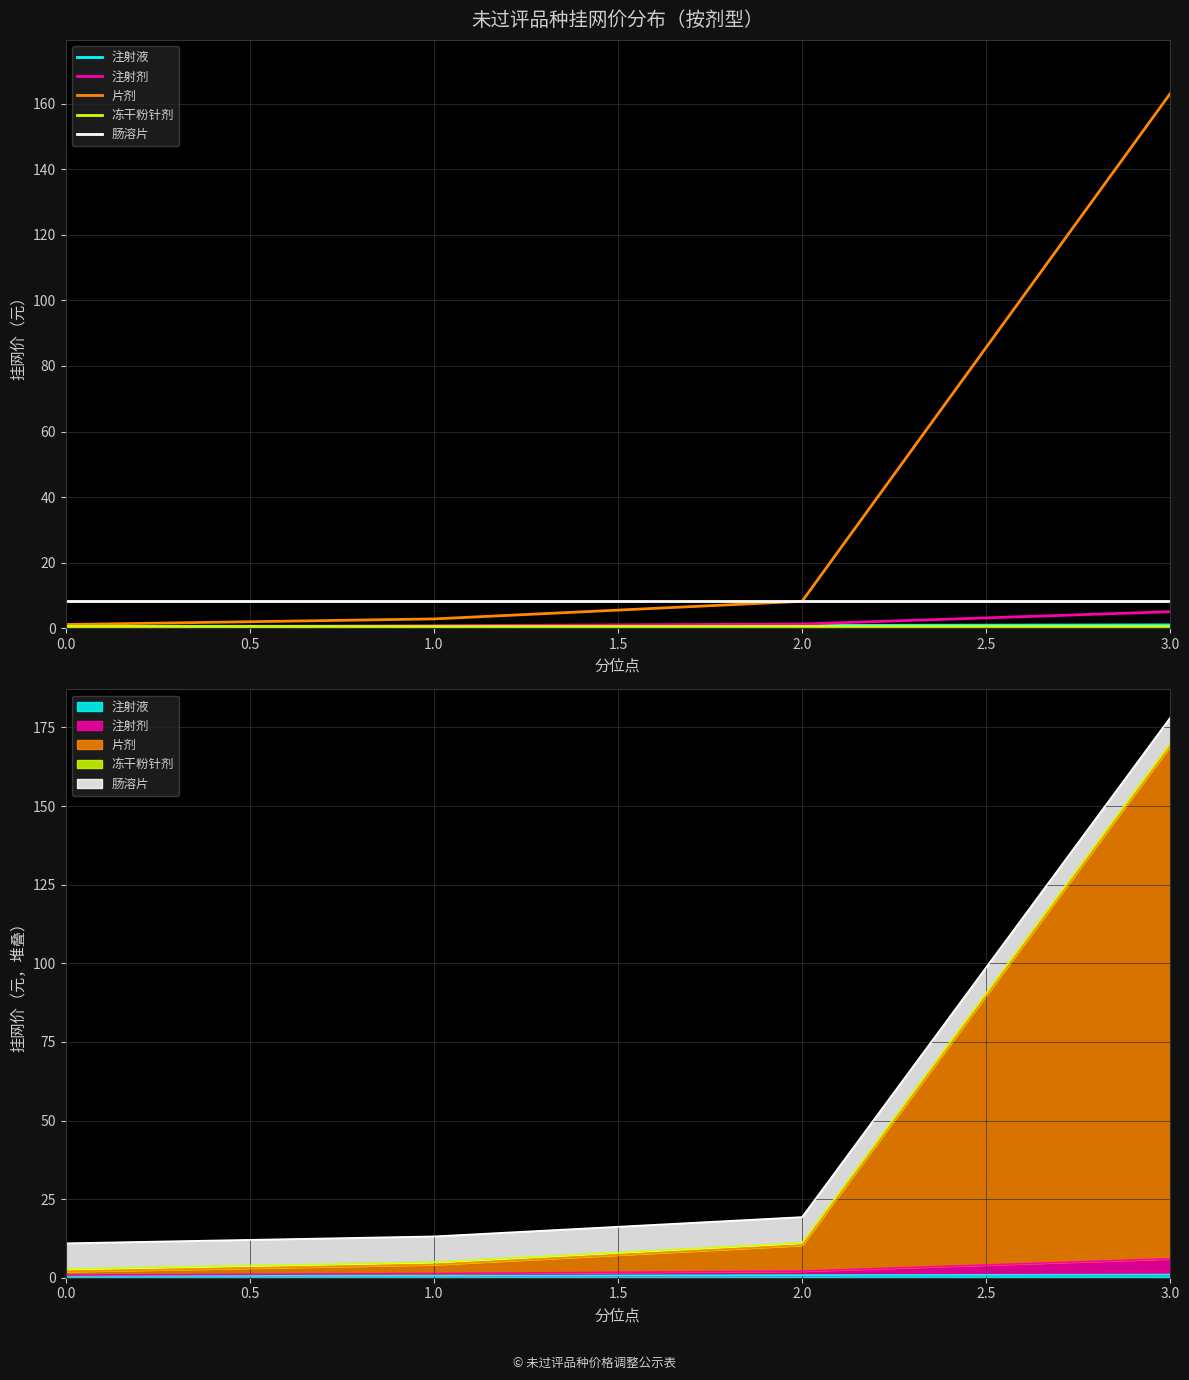

True or false: 注射液 and 肠溶片 cross at least once.

False